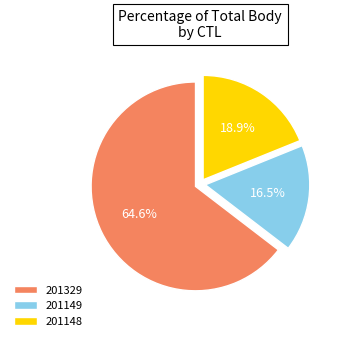

What percentage is the 201329 slice, to the nearest percent?

65%